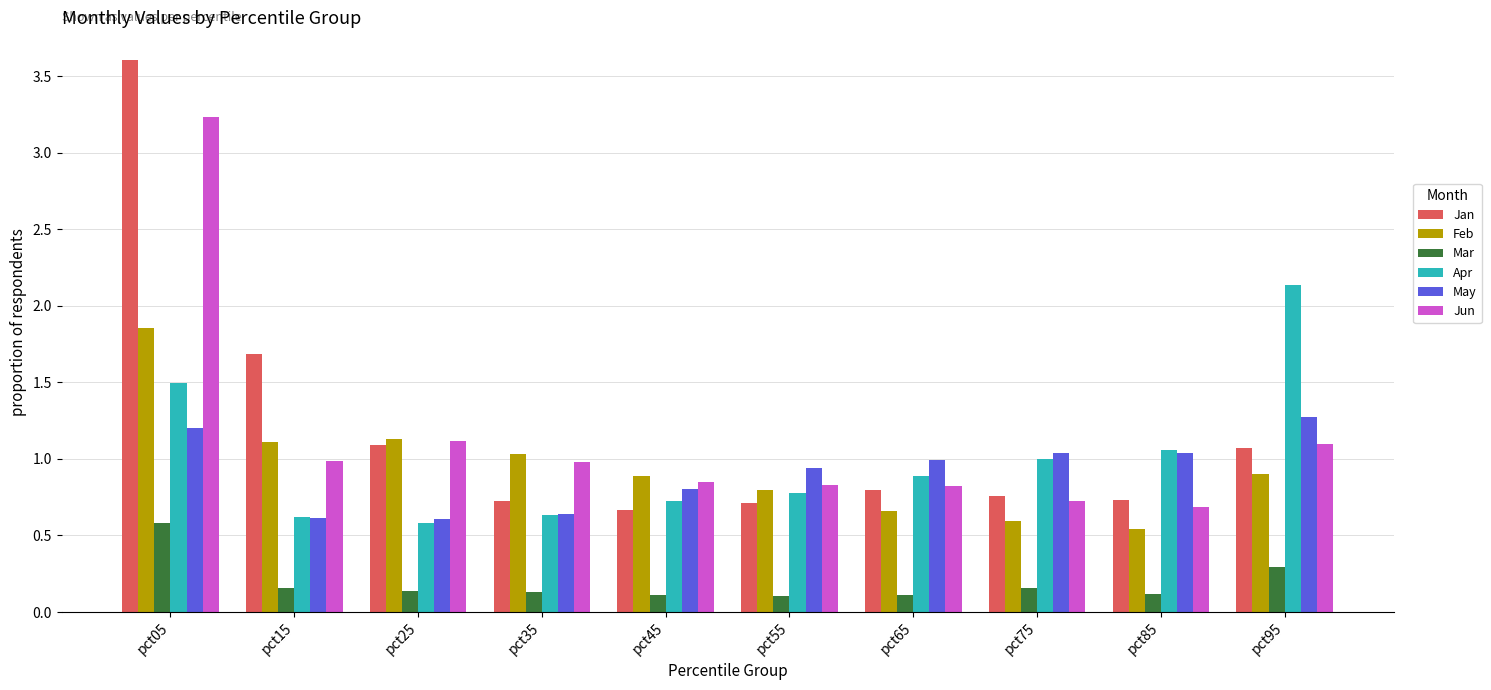

Is the value of Jan at pct15 greater than the value of May at pct65?

Yes